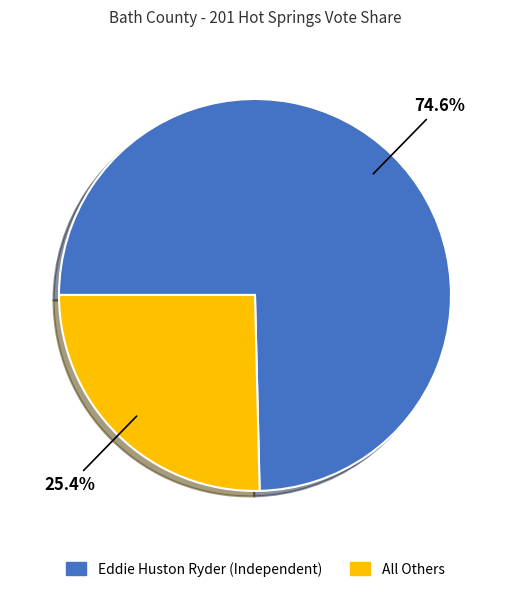

Combined, what portion of the pie is Eddie Huston Ryder (Independent) and All Others?

100.0%